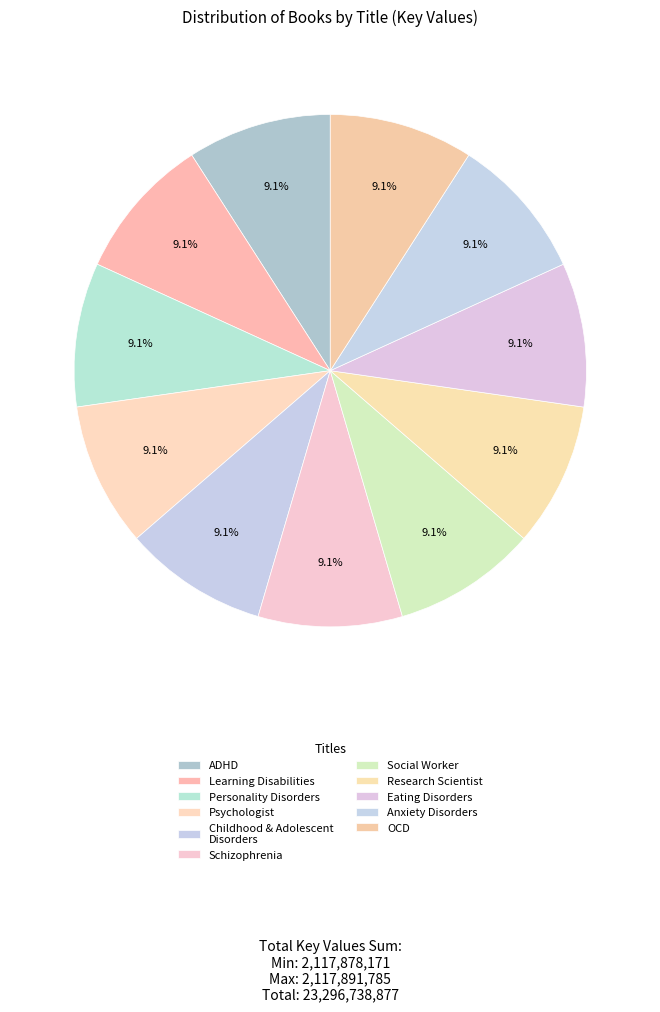

Is there a majority slice in this chart?

No